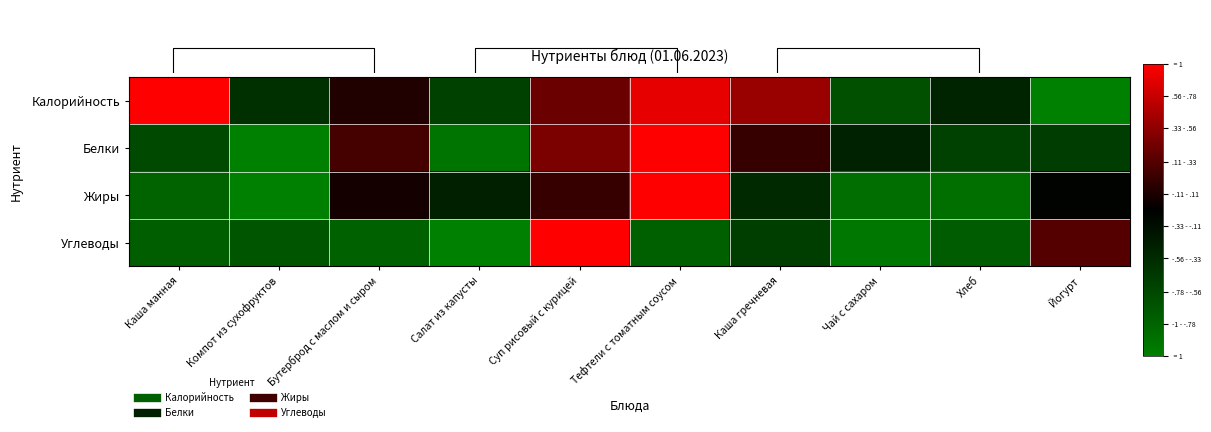

Between Салат из капусты and Хлеб, which is larger?

Хлеб